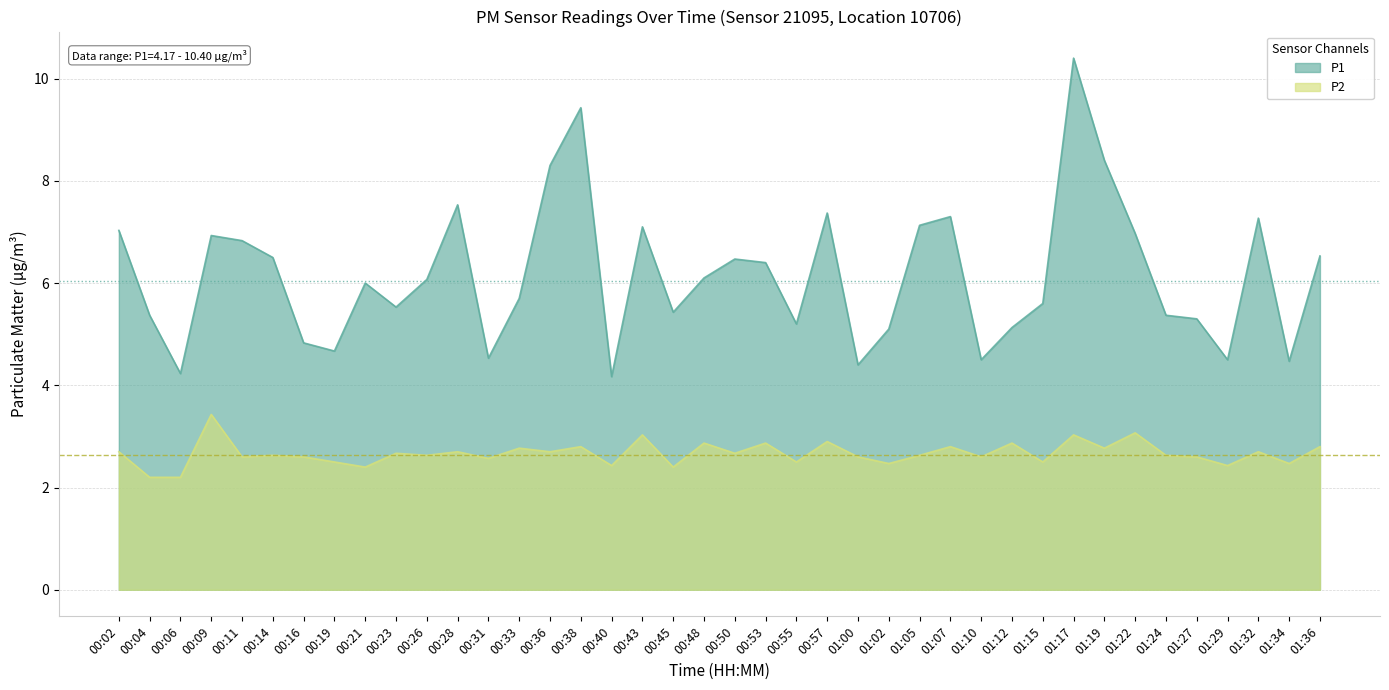

Reading left to right, list all the values displayed in this chart.

P1: 00:02=7.0	00:04=5.4	00:06=4.2	00:09=6.9	00:11=6.8	00:14=6.5	00:16=4.8	00:19=4.7	00:21=6.0	00:23=5.5	00:26=6.1	00:28=7.5	00:31=4.5	00:33=5.7	00:36=8.3	00:38=9.4	00:40=4.2	00:43=7.1	00:45=5.4	00:48=6.1	00:50=6.5	00:53=6.4	00:55=5.2	00:57=7.4	01:00=4.4	01:02=5.1	01:05=7.1	01:07=7.3	01:10=4.5	01:12=5.1	01:15=5.6	01:17=10.4	01:19=8.4	01:22=7.0	01:24=5.4	01:27=5.3	01:29=4.5	01:32=7.3	01:34=4.5	01:36=6.5
P2: 00:02=2.7	00:04=2.2	00:06=2.2	00:09=3.4	00:11=2.6	00:14=2.6	00:16=2.6	00:19=2.5	00:21=2.4	00:23=2.7	00:26=2.6	00:28=2.7	00:31=2.6	00:33=2.8	00:36=2.7	00:38=2.8	00:40=2.4	00:43=3.0	00:45=2.4	00:48=2.9	00:50=2.7	00:53=2.9	00:55=2.5	00:57=2.9	01:00=2.6	01:02=2.5	01:05=2.6	01:07=2.8	01:10=2.6	01:12=2.9	01:15=2.5	01:17=3.0	01:19=2.8	01:22=3.1	01:24=2.6	01:27=2.6	01:29=2.4	01:32=2.7	01:34=2.5	01:36=2.8